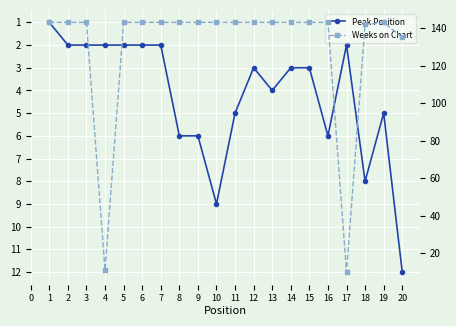

What is the sum of all Peak Position values?

85